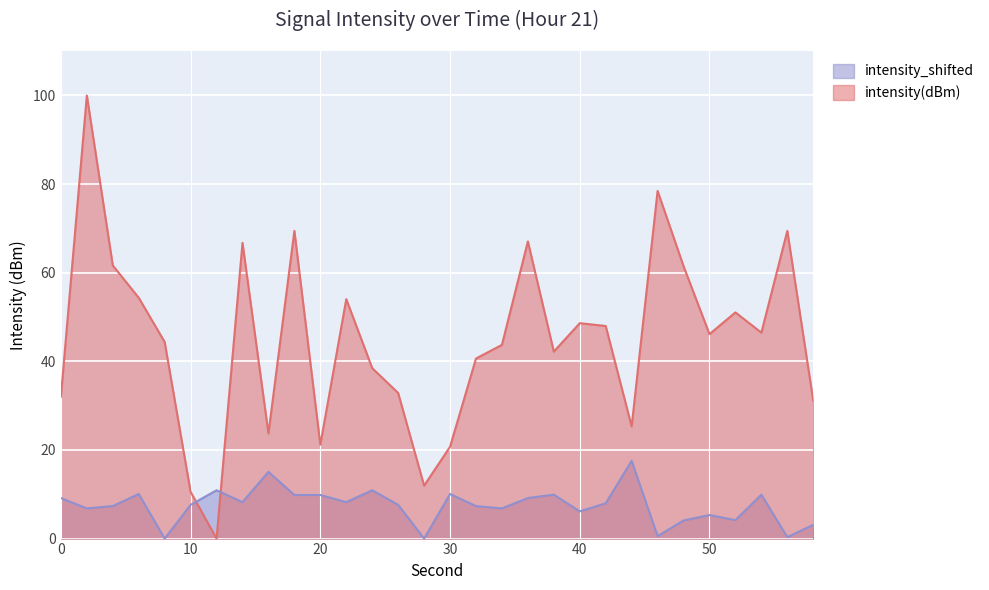

Which category has the lowest value in the intensity_shifted series?

8